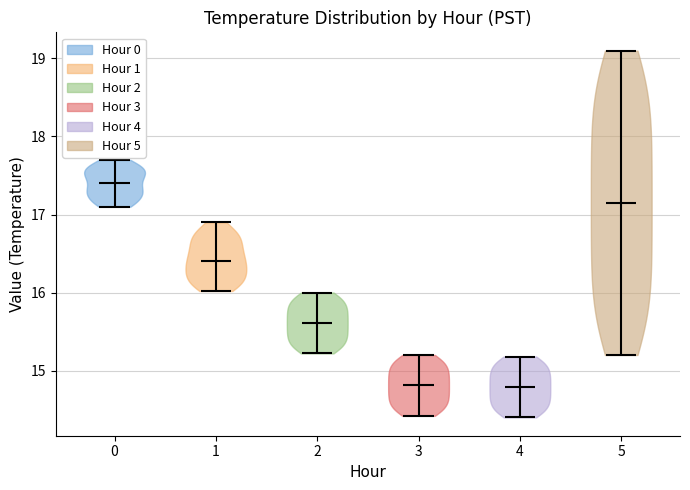

Reading left to right, read every violin against the y-axis: where its median line is, and the lowest and highest points it reaches. The values are not printed on the chart, so give them approximately, as read against the axis.

0: median line 17.4, lowest point 17.1, highest point 17.7
1: median line 16.4, lowest point 16.0, highest point 16.9
2: median line 15.6, lowest point 15.2, highest point 16.0
3: median line 14.8, lowest point 14.4, highest point 15.2
4: median line 14.8, lowest point 14.4, highest point 15.2
5: median line 17.2, lowest point 15.2, highest point 19.1